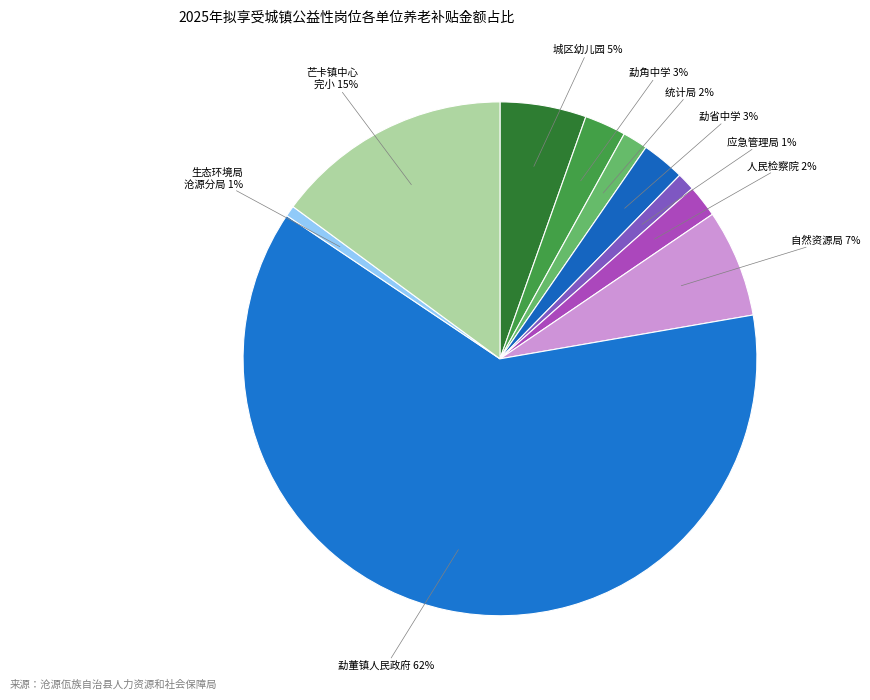

How many segments does this pie chart have?

10